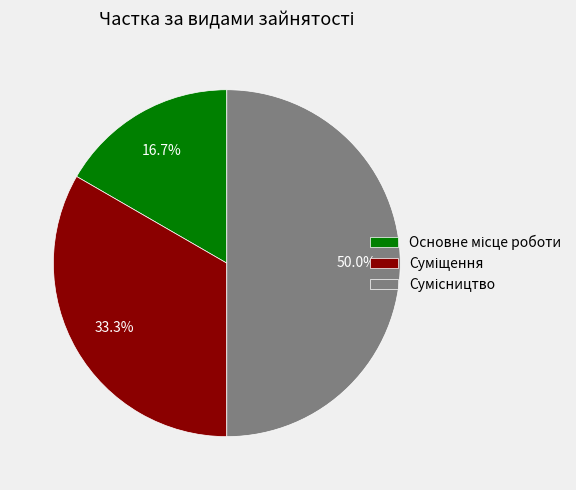

To the nearest percent, what is the average slice percentage?

33%